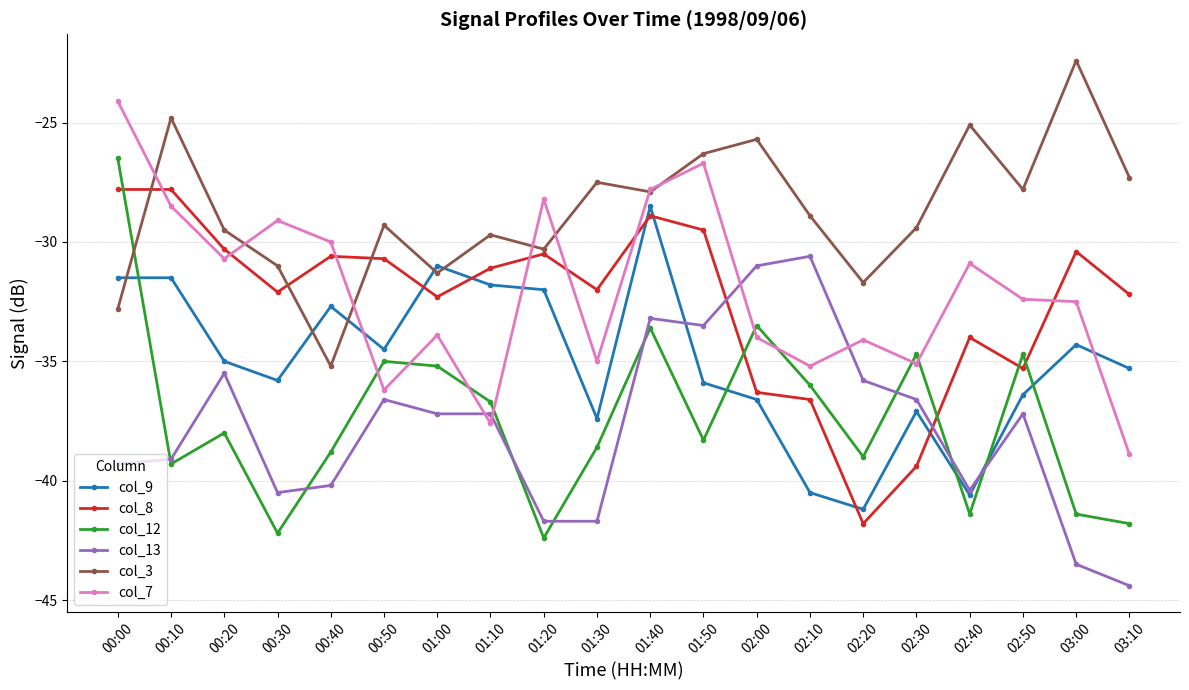

What is the difference between the col_13 values at 01:30 and 01:40?

8.5